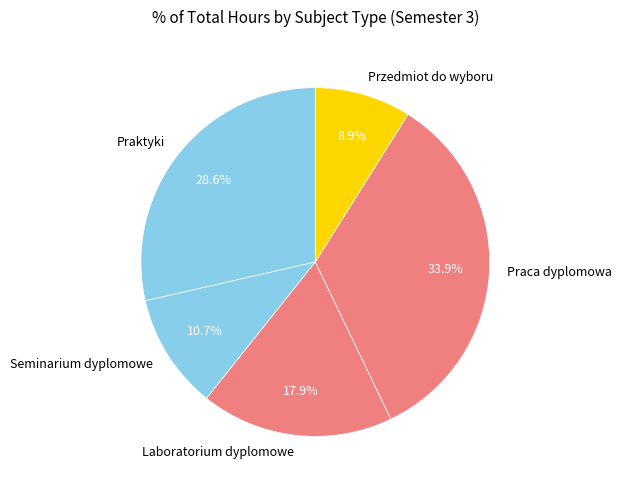

Does any single category account for the majority?

No